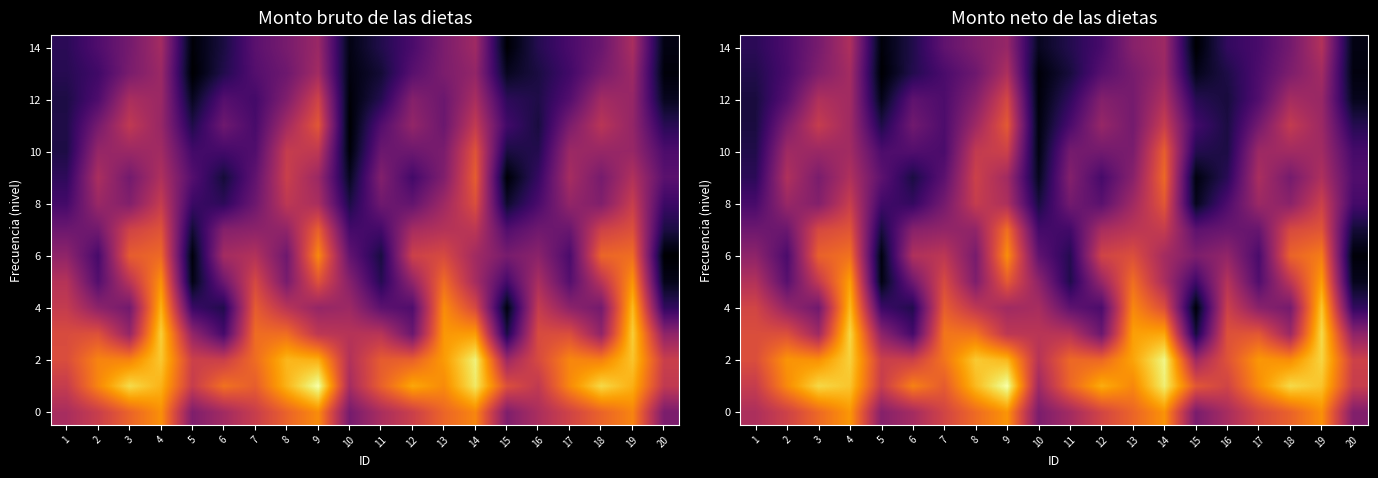

Between 12 and 15, which is larger?

12